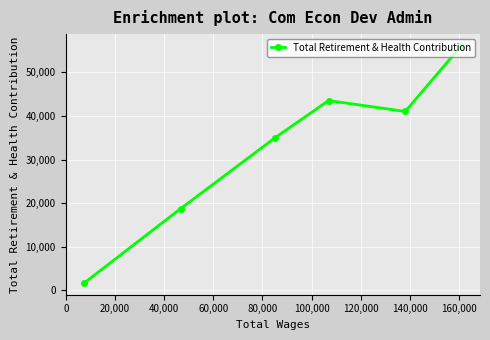

How many series are shown in this chart?

1